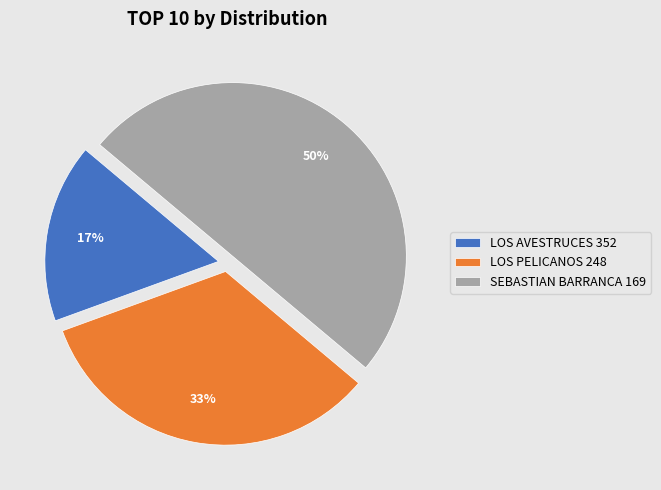

Combined, do LOS PELICANOS 248 and SEBASTIAN BARRANCA 169 account for over 50%?

Yes